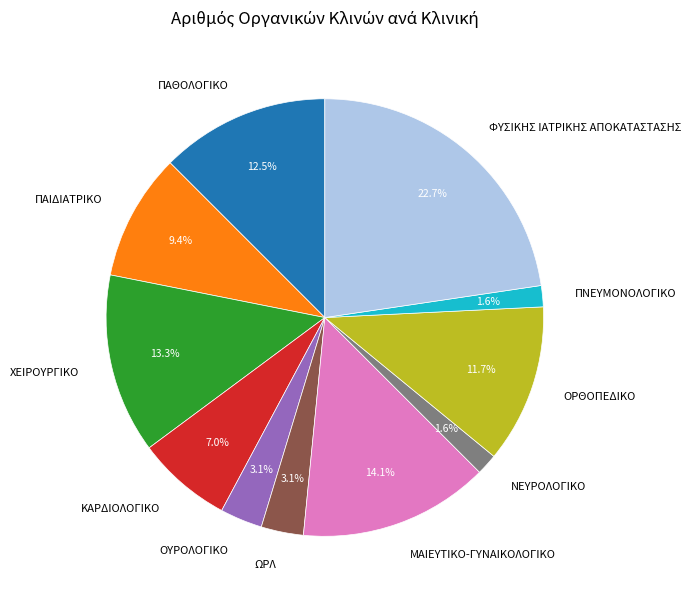

The ΠΑΙΔΙΑΤΡΙΚΟ slice represents 9% of the pie. True or false?

True